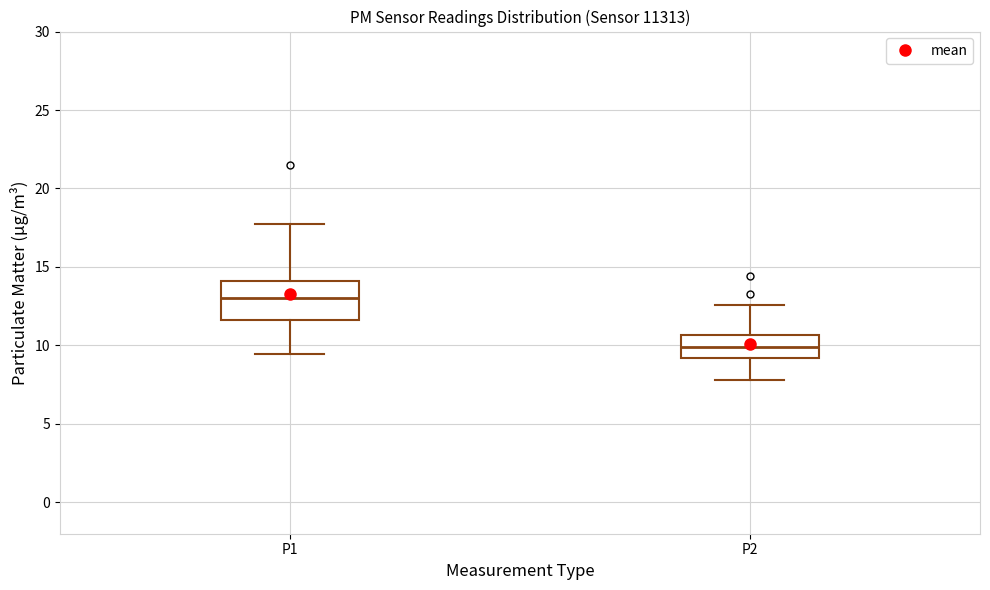

Reading left to right, transcribe this box plot: for each box, give where its median line is, the range the box spans, and where its two whiskers end, as read against the y-axis. The values are not printed on the chart, so give them approximately, as read against the axis.

P1: median 13.0, box 11.5 to 14.0, whiskers 9.5 to 17.5
P2: median 10.0, box 9.0 to 10.5, whiskers 8.0 to 12.5